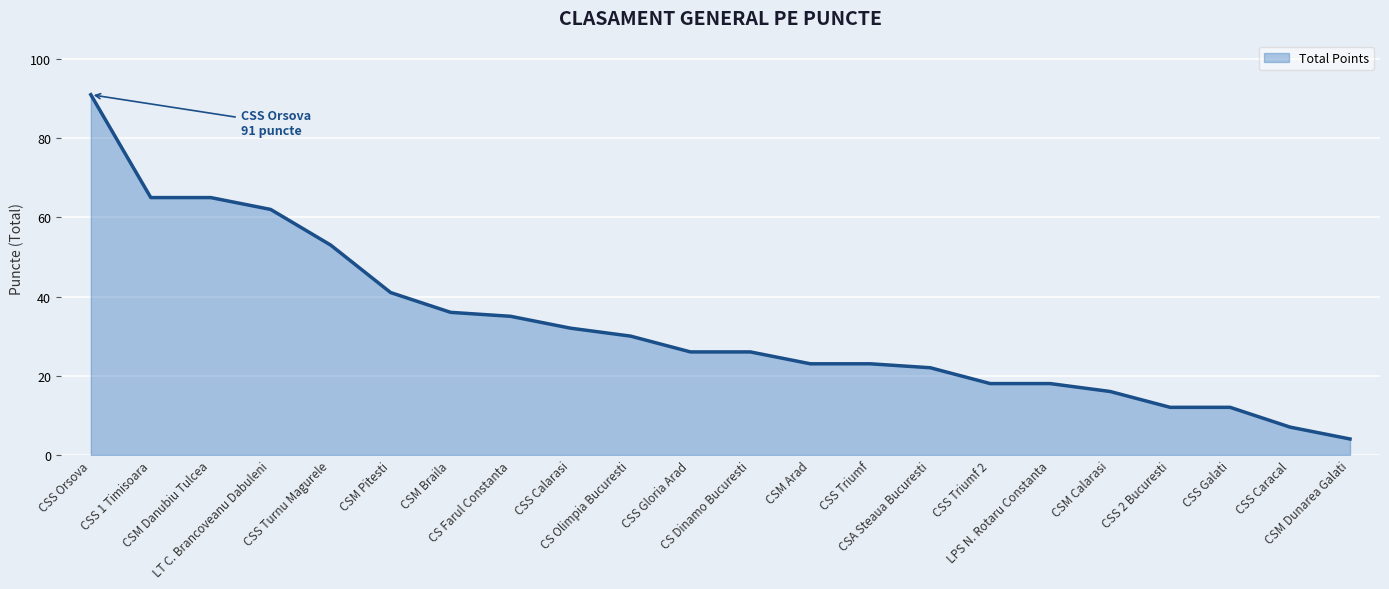

How many lines are shown in the chart?

1